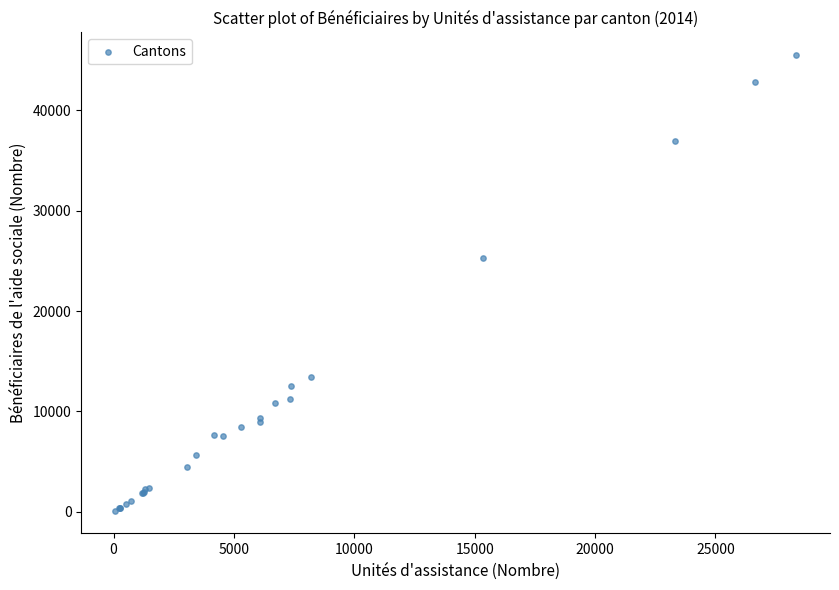

What Y value in the scatter plot is closest to 22797?

25303.0